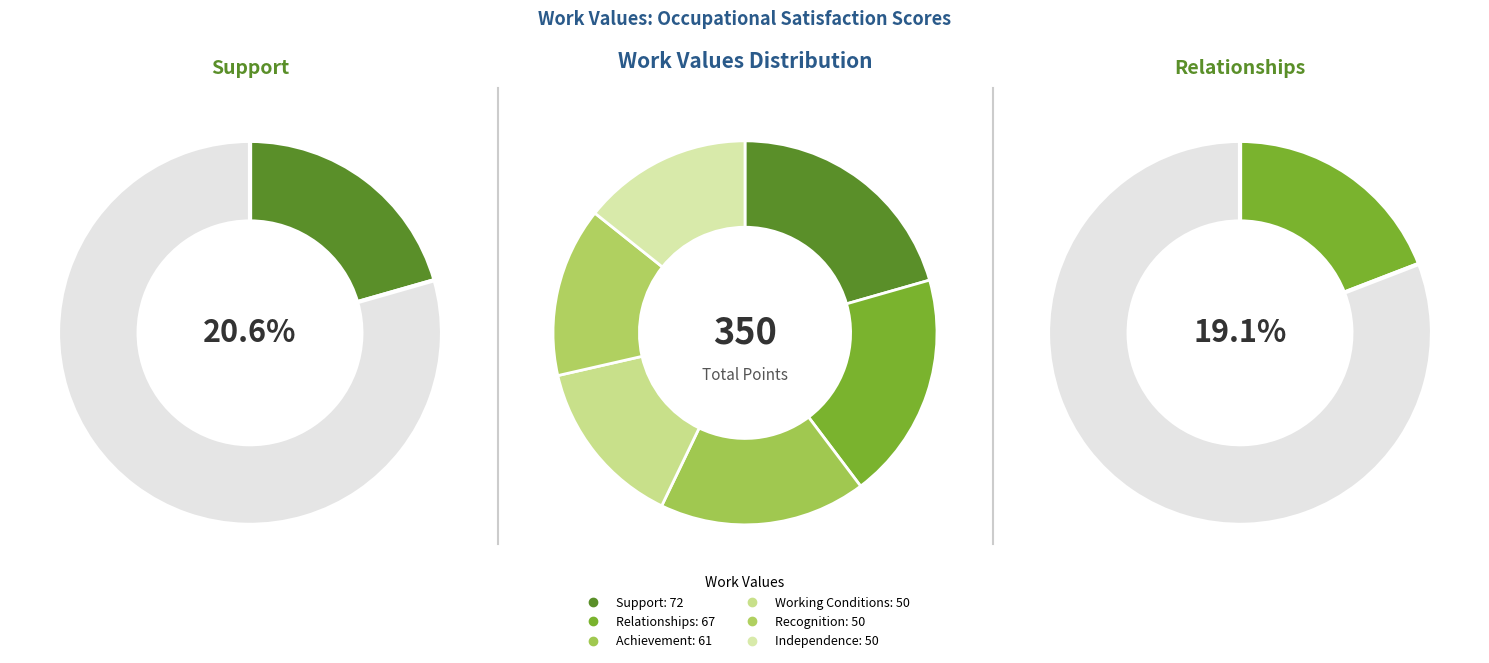

To the nearest percent, what is the average slice percentage?

17%